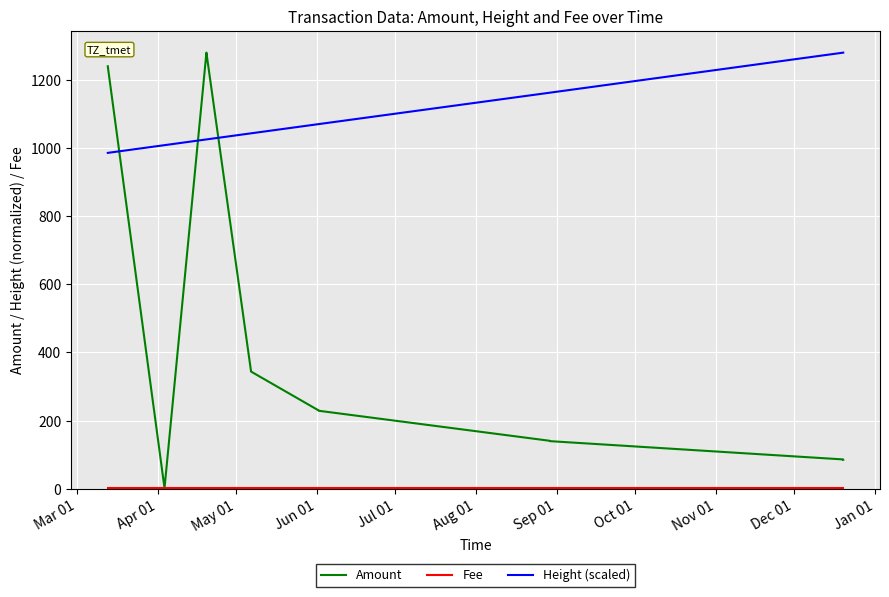

True or false: Height (scaled) and Amount cross at least once.

True